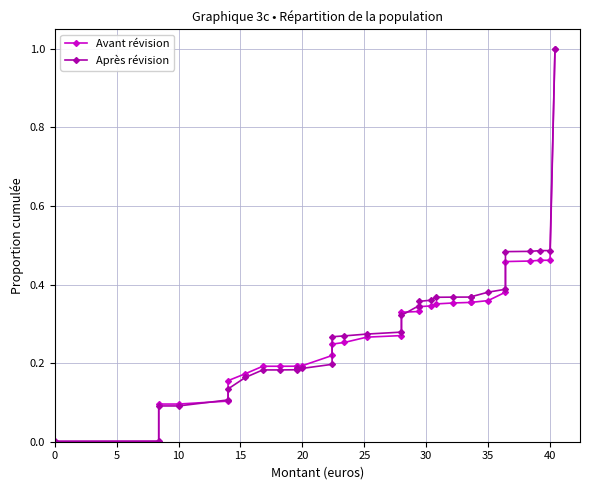

What are all the series names shown in the legend?

Avant révision, Après révision